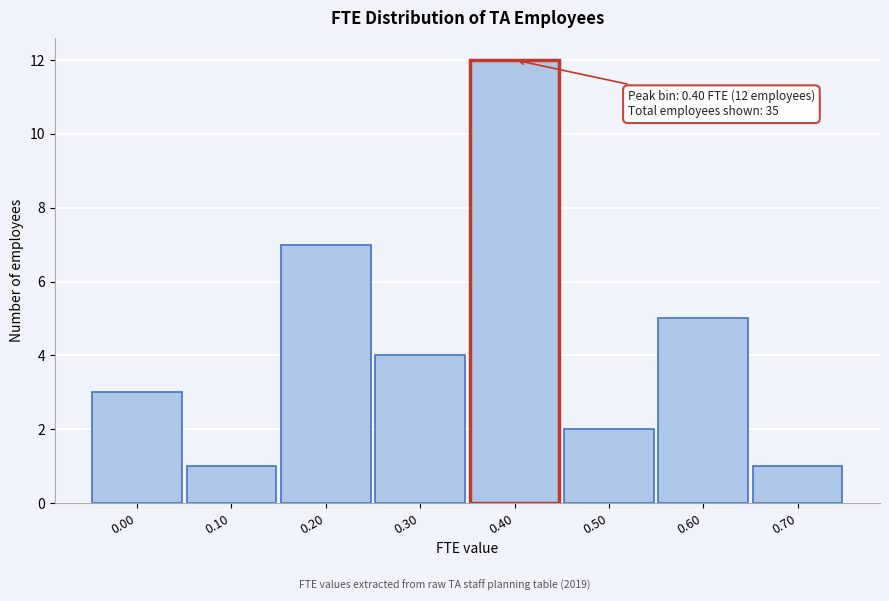

Reading left to right, list all the values displayed in this chart.

0.00=3	0.10=1	0.20=7	0.30=4	0.40=12	0.50=2	0.60=5	0.70=1